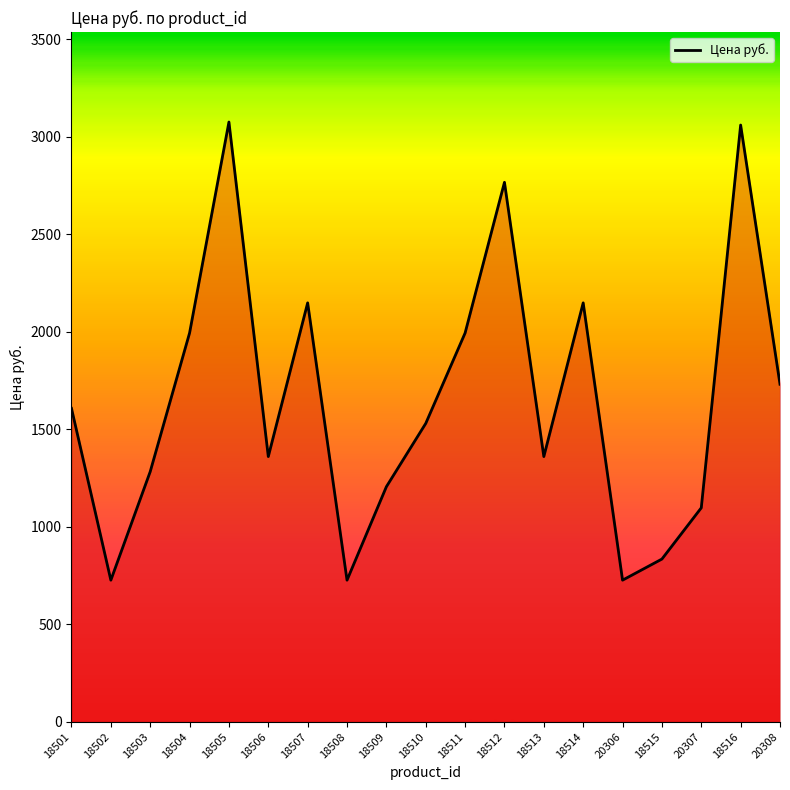

Is it true that the value at 20308 is 1730.4?

True